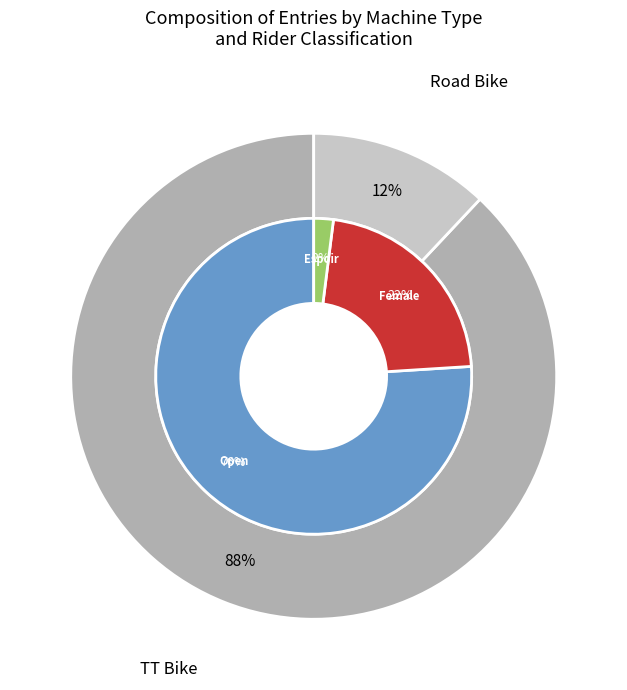

Do TT Bike and Road Bike together represent more than half of the pie?

Yes